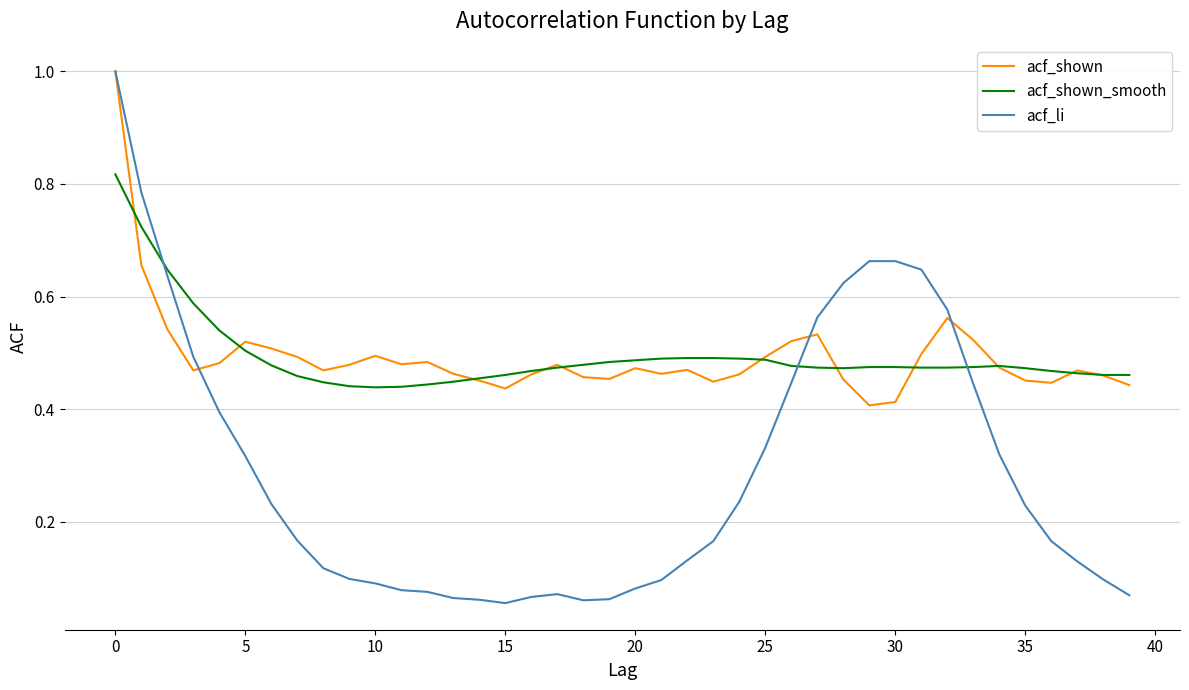

Does the chart display data point markers on the line(s)?

No